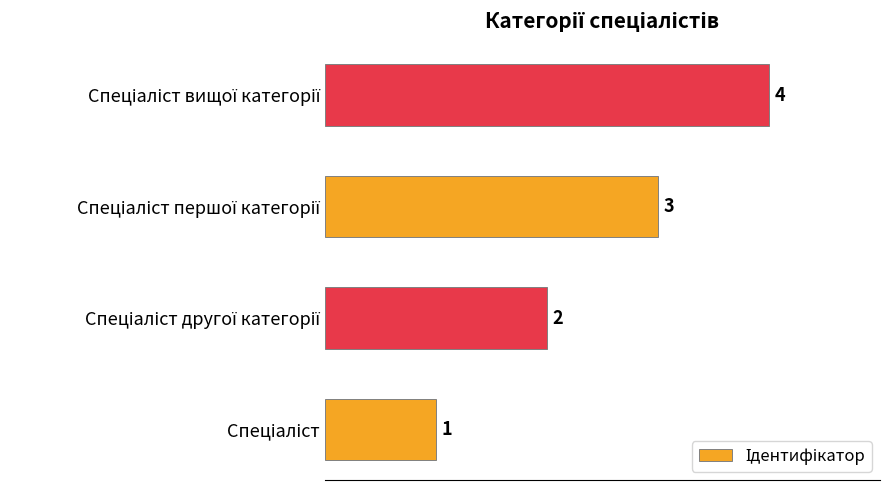

How many series are shown in this chart?

1